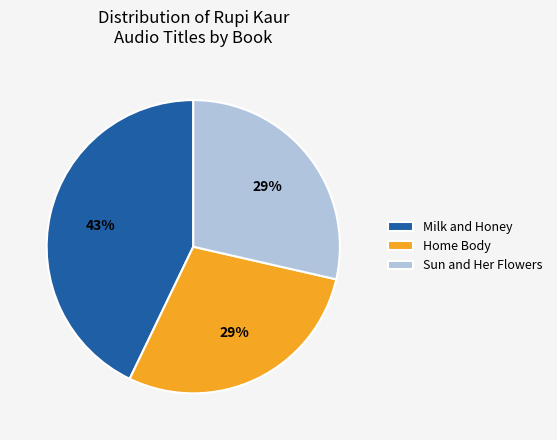

What percentage is the Milk and Honey slice, to the nearest percent?

43%